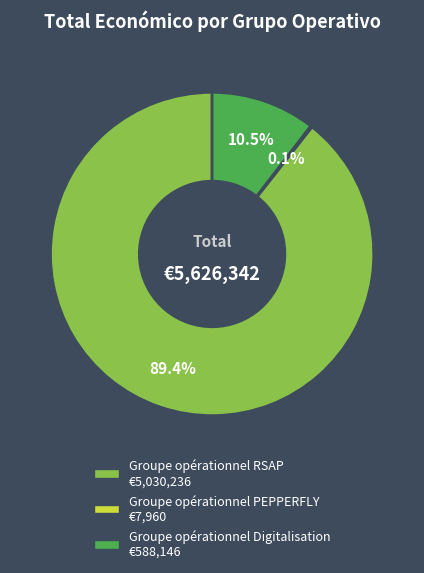

Between Groupe opérationnel Digitalisation and Groupe opérationnel RSAP, which is larger?

Groupe opérationnel RSAP